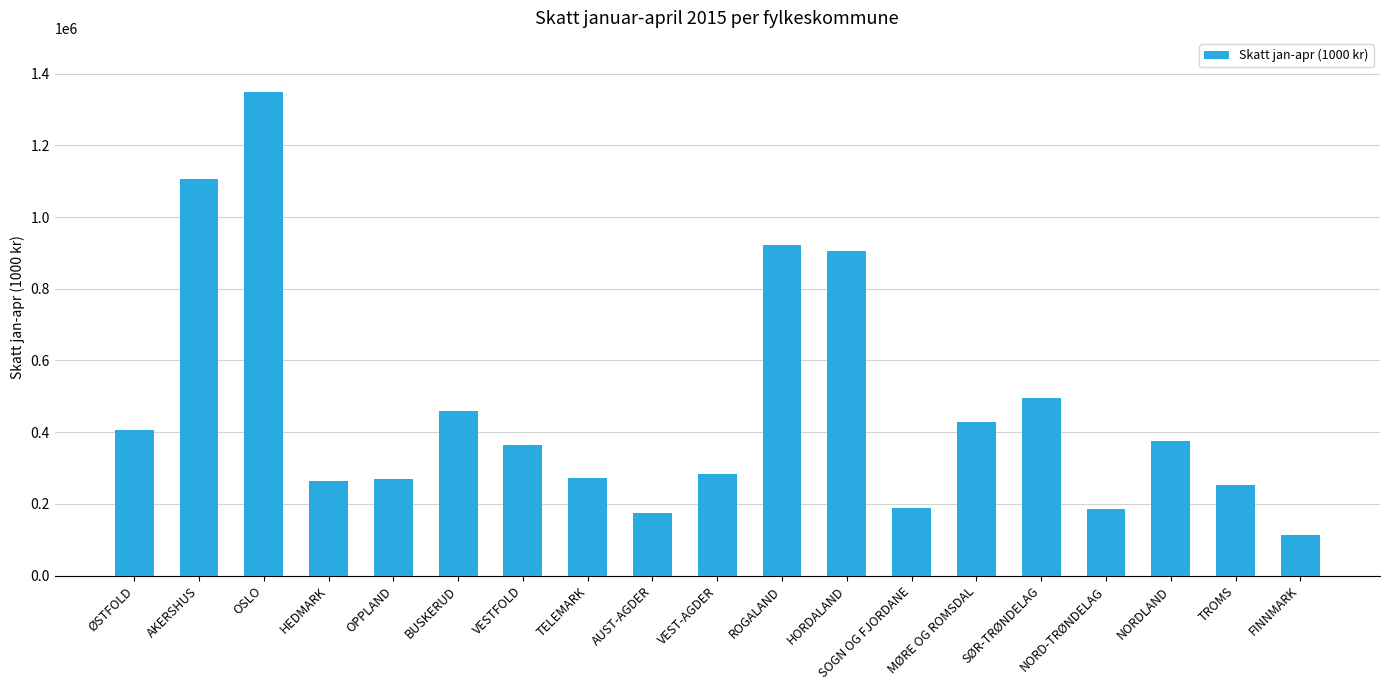

How many values are below 365179?

9